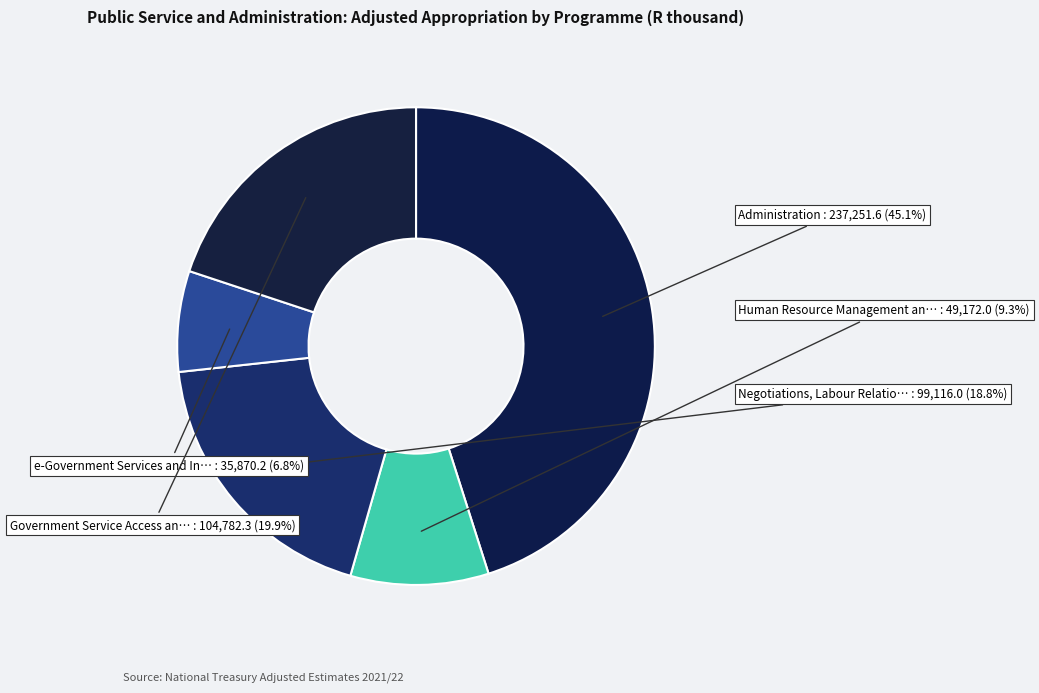

How many segments does this pie chart have?

5